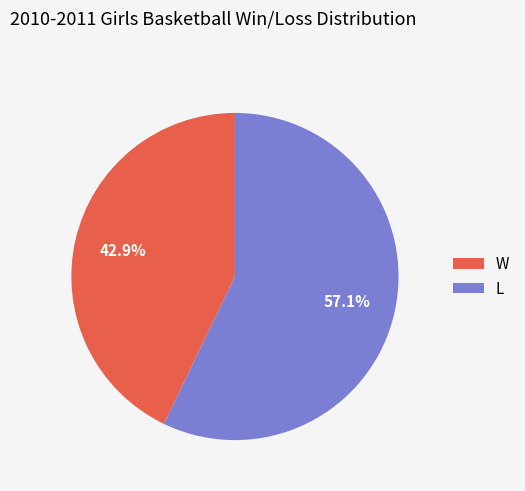

Between L and W, which is larger?

L